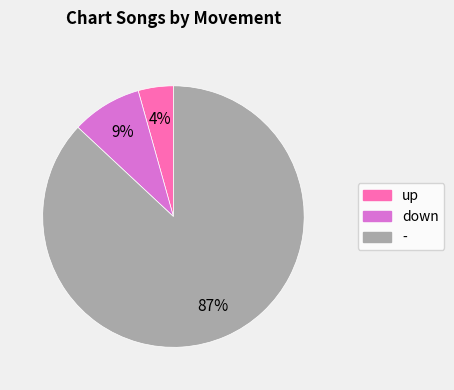

What is the ratio of the value at down to the value at -?

0.1